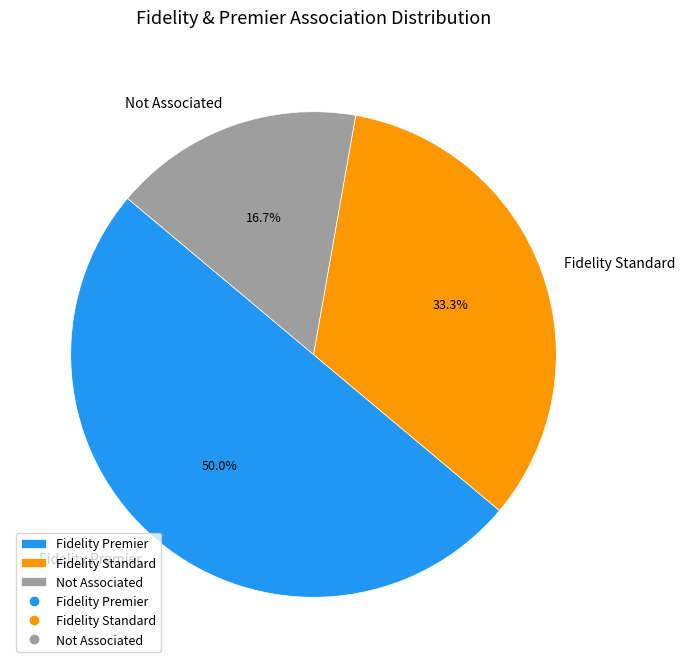

Does Fidelity Standard account for over 50% of the chart?

No